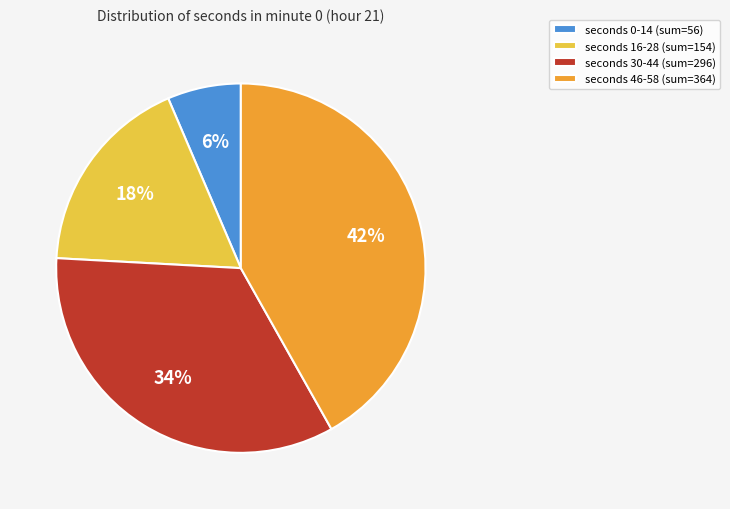

Rank the categories by value from lowest to highest.

seconds 0-14 (sum=56), seconds 16-28 (sum=154), seconds 30-44 (sum=296), seconds 46-58 (sum=364)